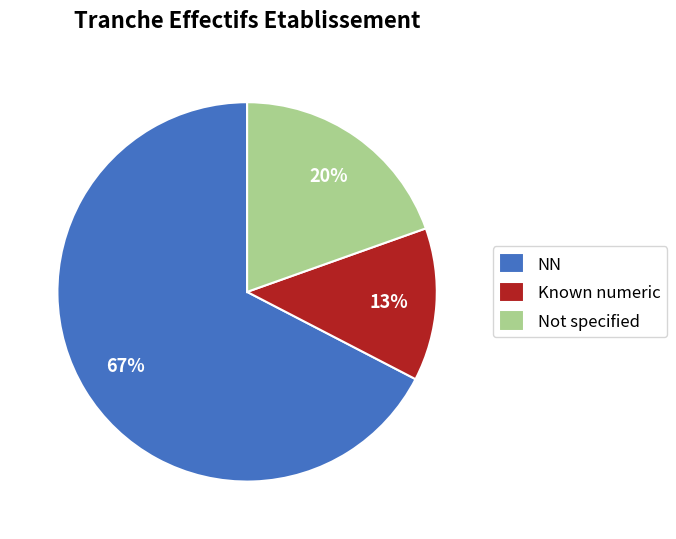

The Not specified slice represents 33% of the pie. True or false?

False